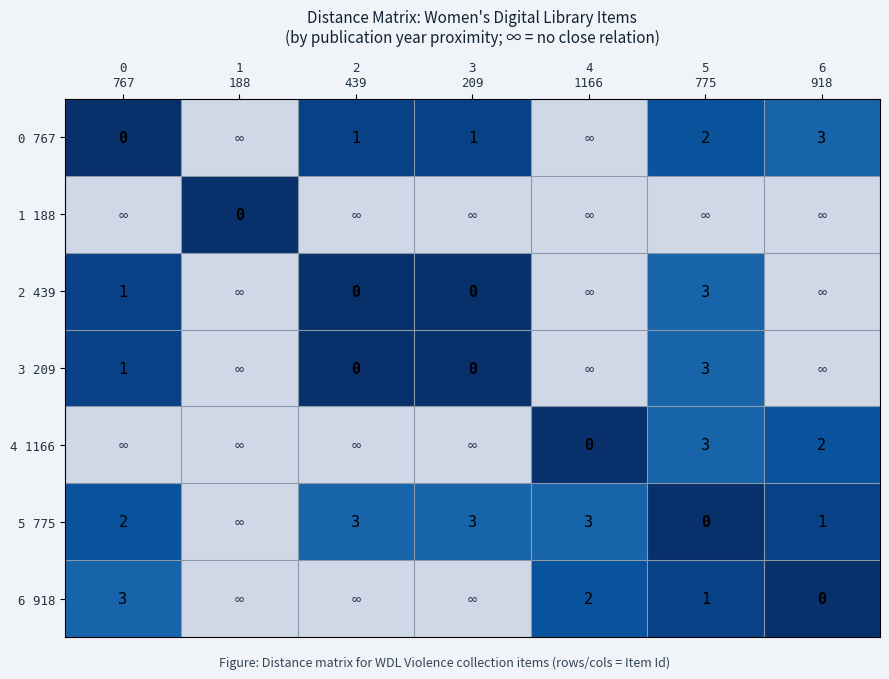

True or false: 0 767 has a value of 2.0 at 5 775.

True